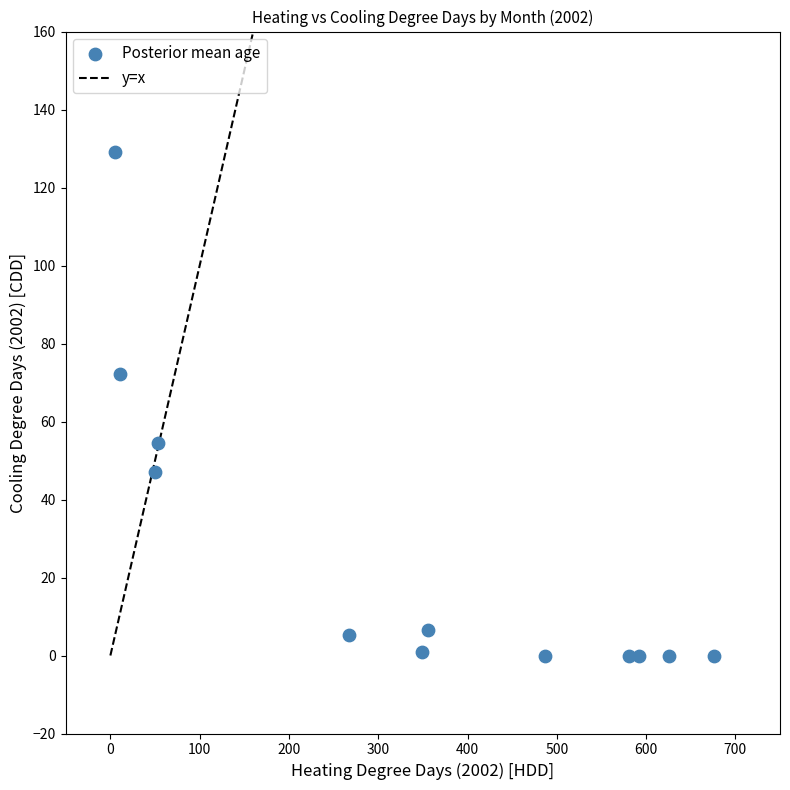

What is the range of Y values (max minus min)?

129.0